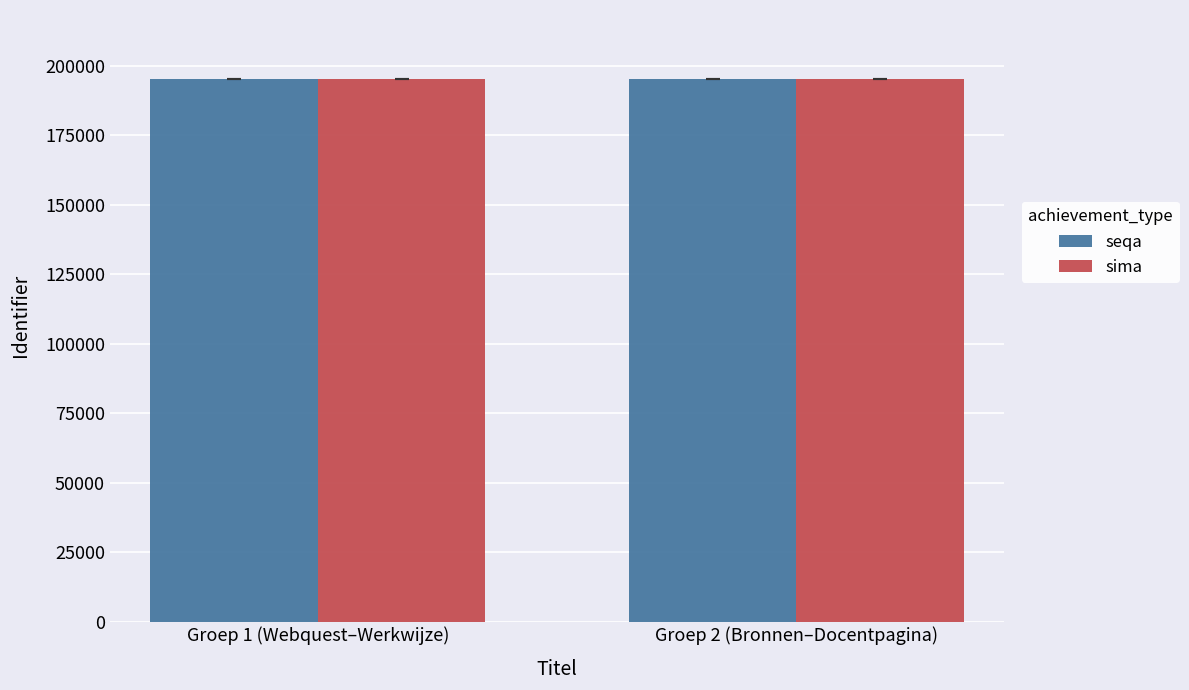

What is the sum of all seqa values?

390098.8